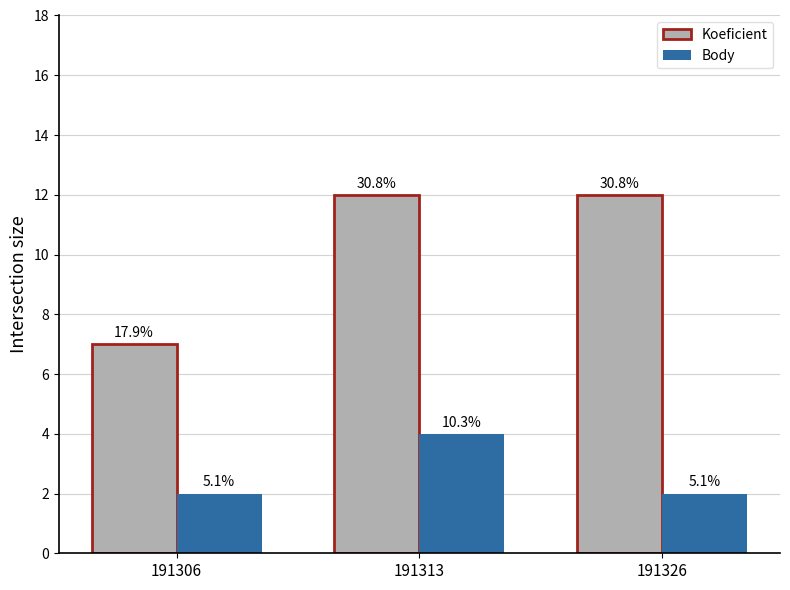

Reading left to right, list all the values displayed in this chart.

Koeficient: 191306=7	191313=12	191326=12
Body: 191306=2	191313=4	191326=2